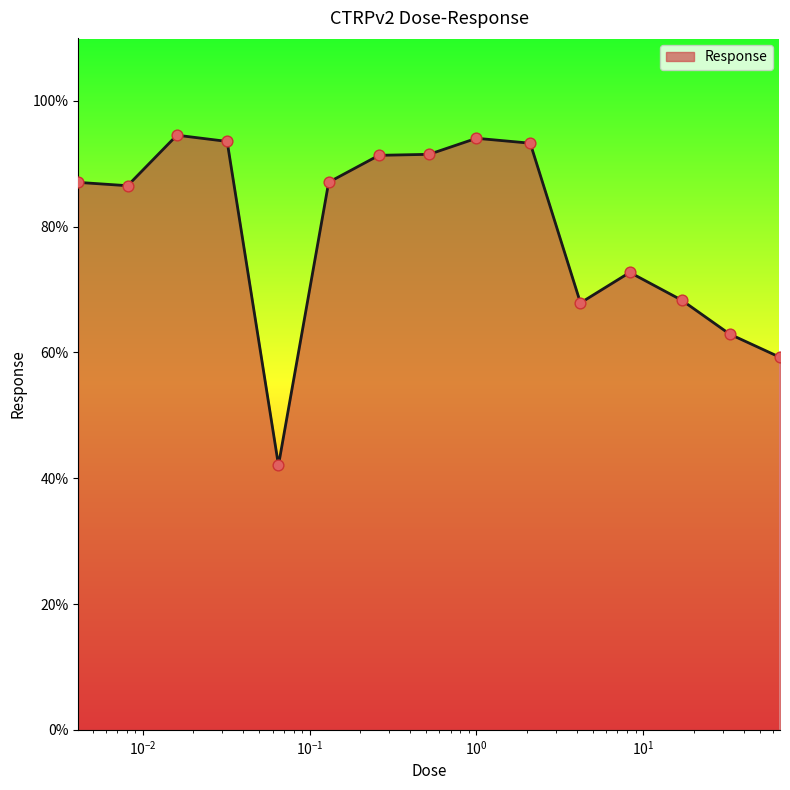

What is the greatest value displayed?

94.5